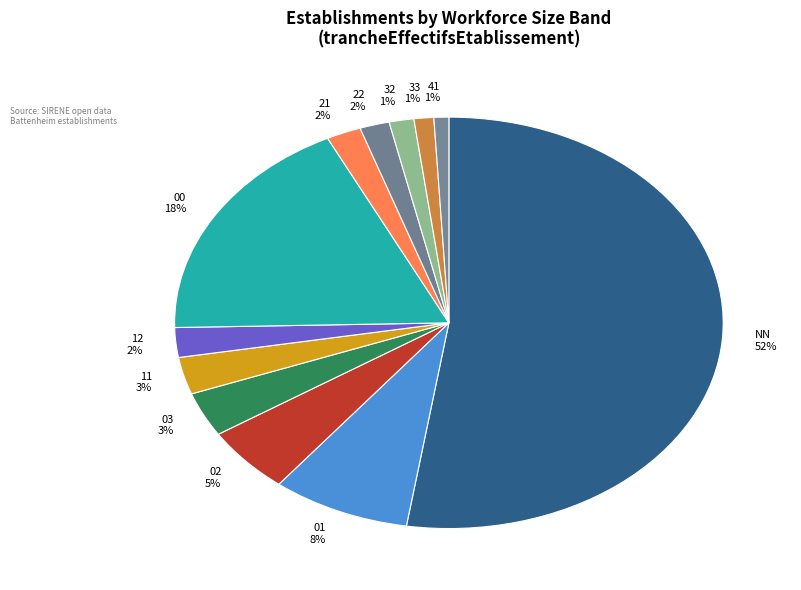

To the nearest percent, what is the combined percentage of 02 and 21?

7%